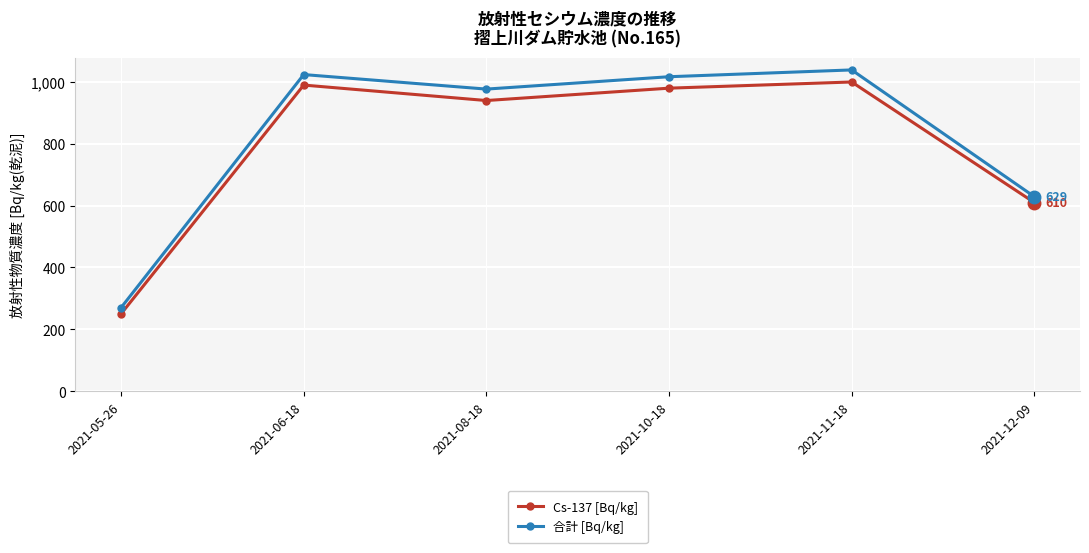

At which label does Cs-137 [Bq/kg] reach its peak?

2021-11-18